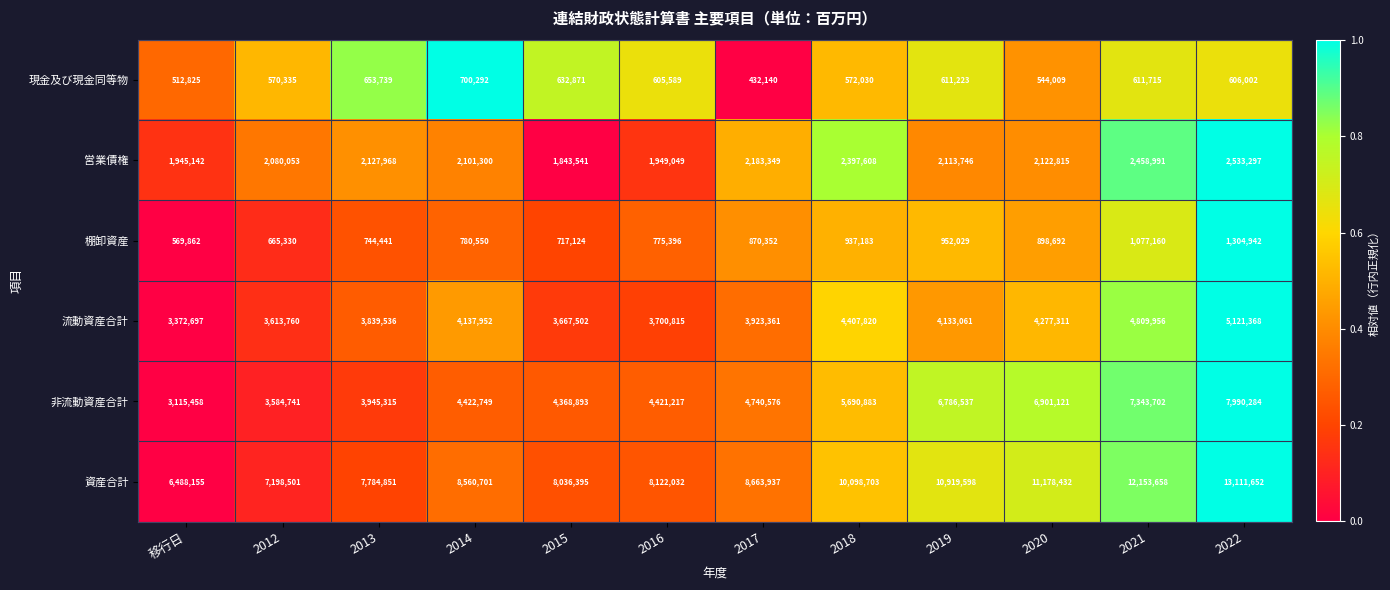

Where is 非流動資産合計 nearest to the value 5552871?

2018